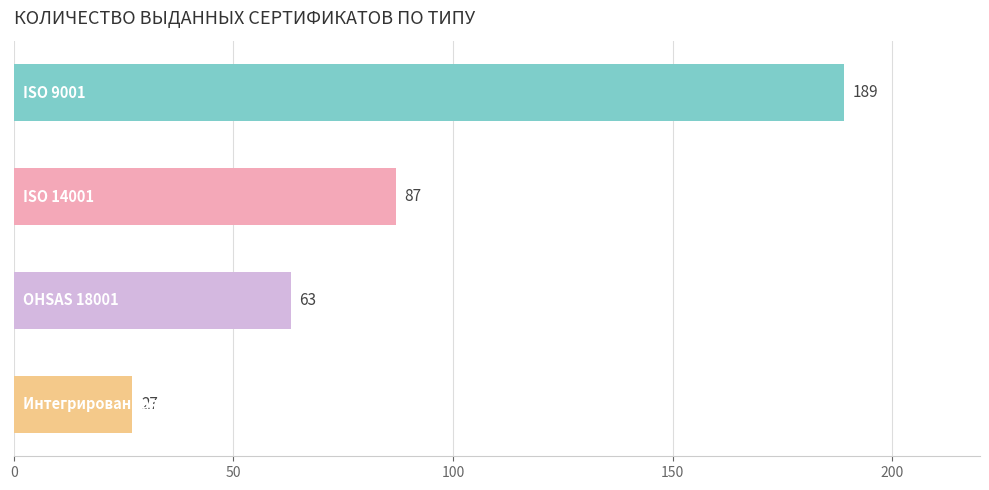

What is the difference between the maximum and second lowest values?

126